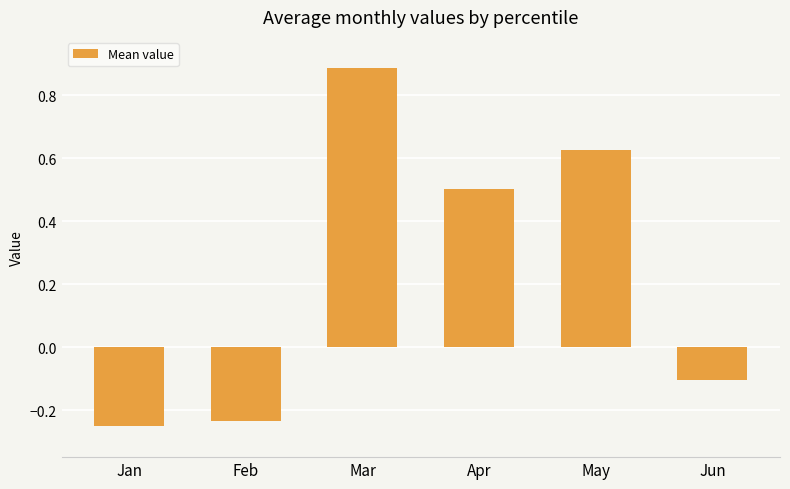

At which label is the value closest to 0?

Jun